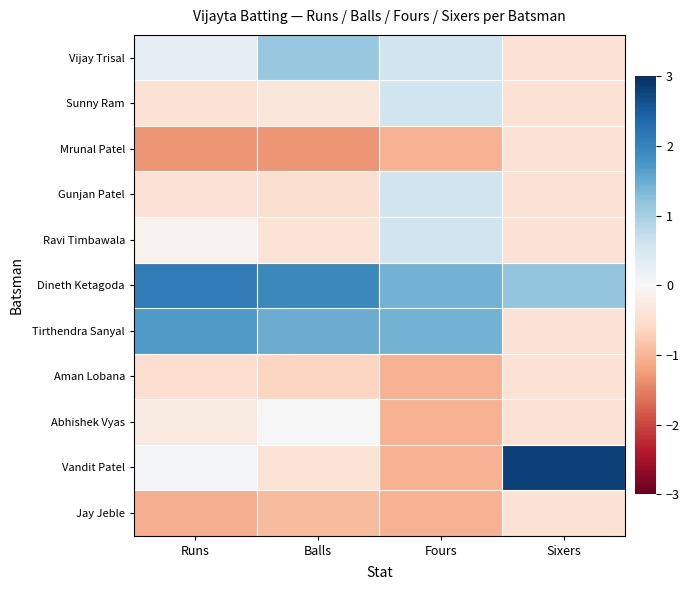

Which has a higher value, Balls or Runs?

Balls